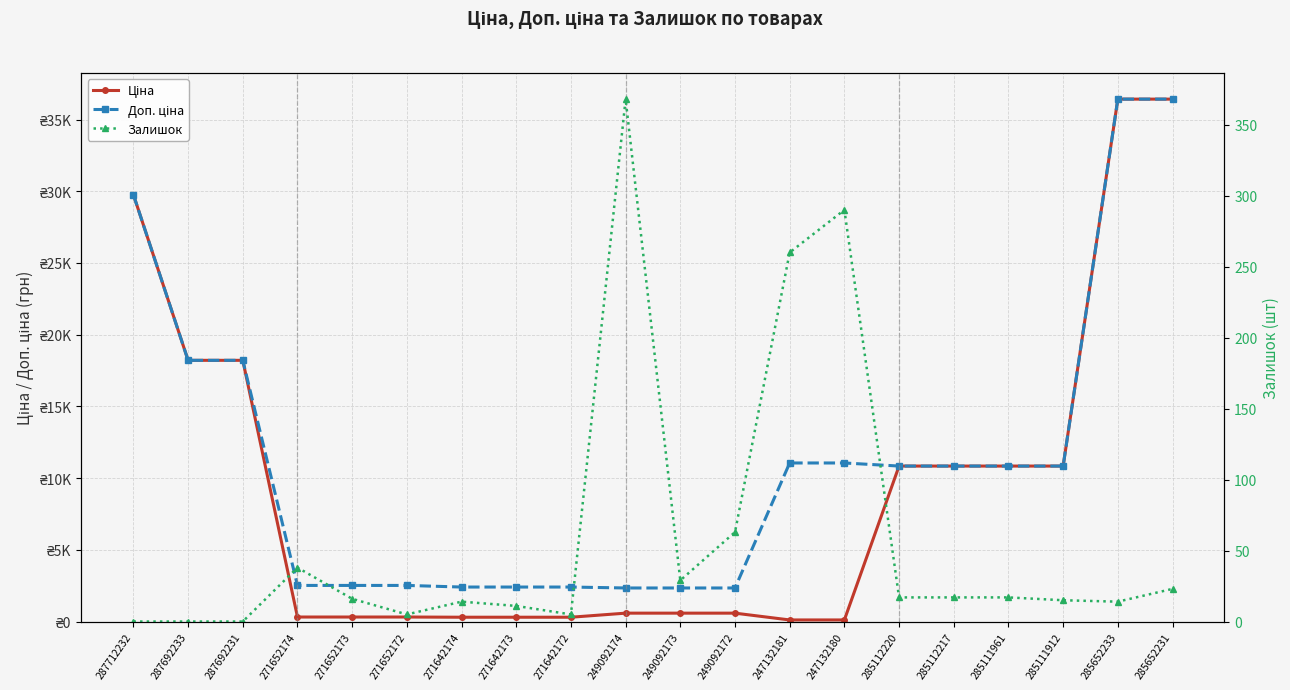

Which series has the largest range (max minus min)?

Ціна